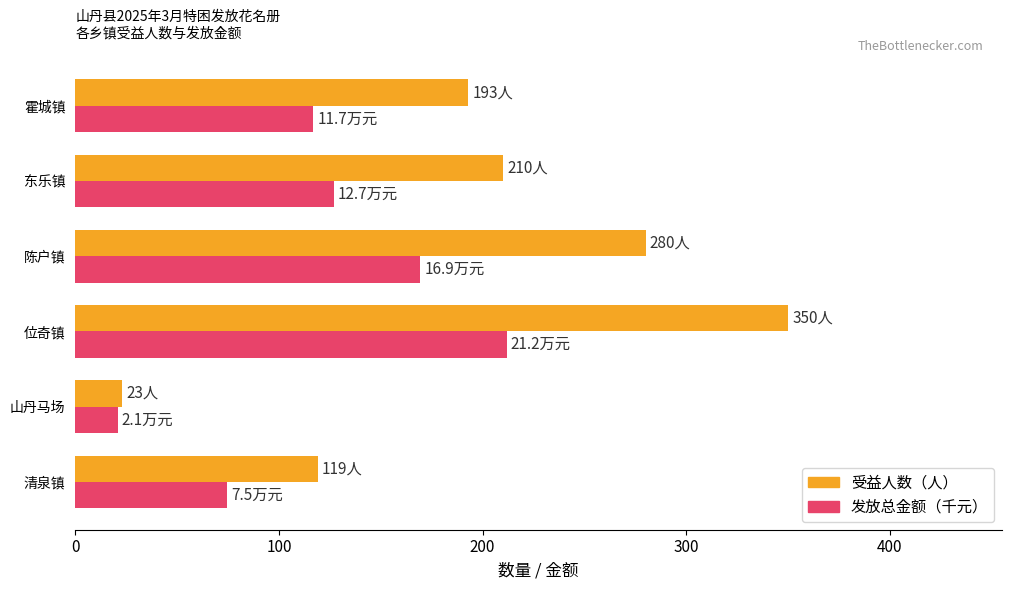

The 发放总金额（千元） series shows 107.5 at 清泉镇. True or false?

False